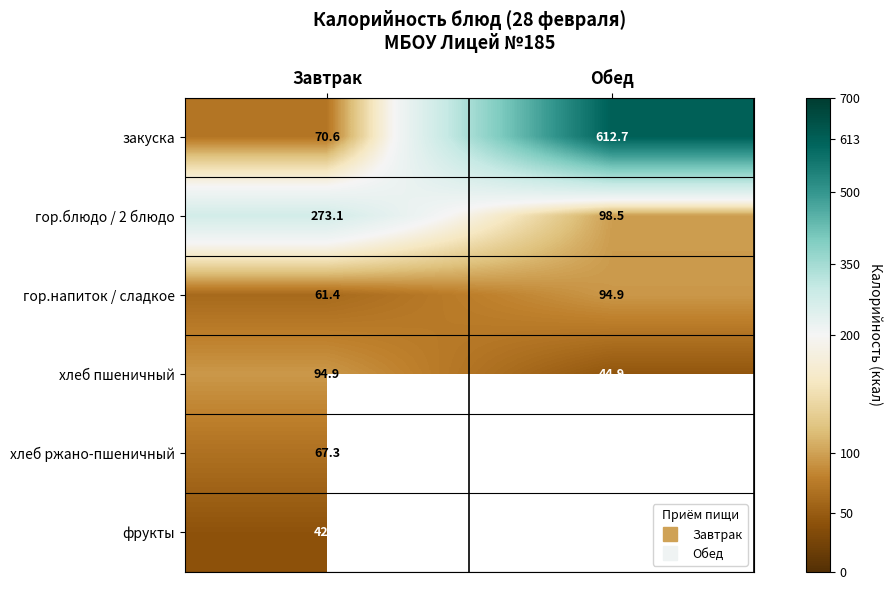

At which label does хлеб ржано-пшеничный reach its minimum?

Завтрак